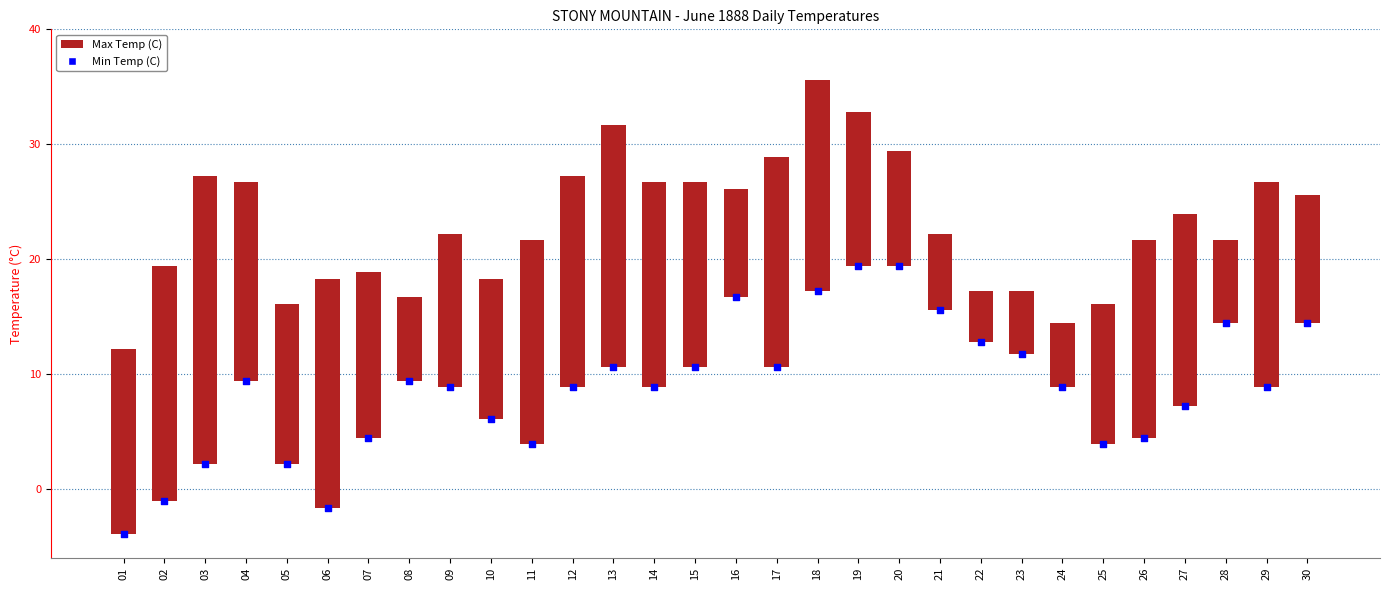

What is the total value across all series at 24?

14.4